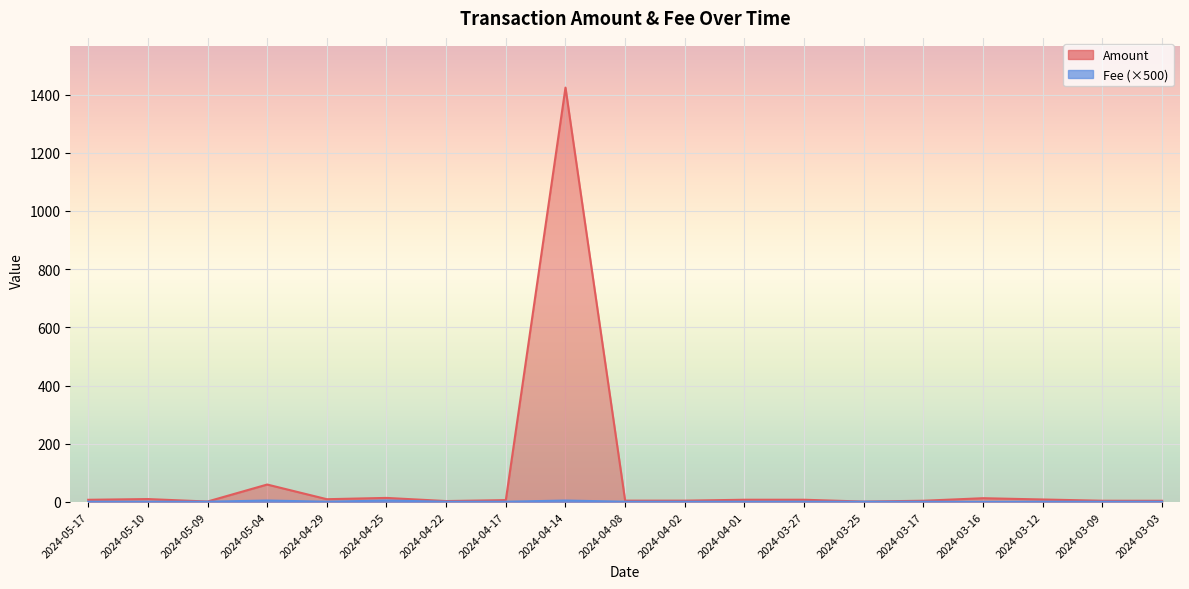

Is it true that Amount equals 21.1 at 2024-03-16?

False